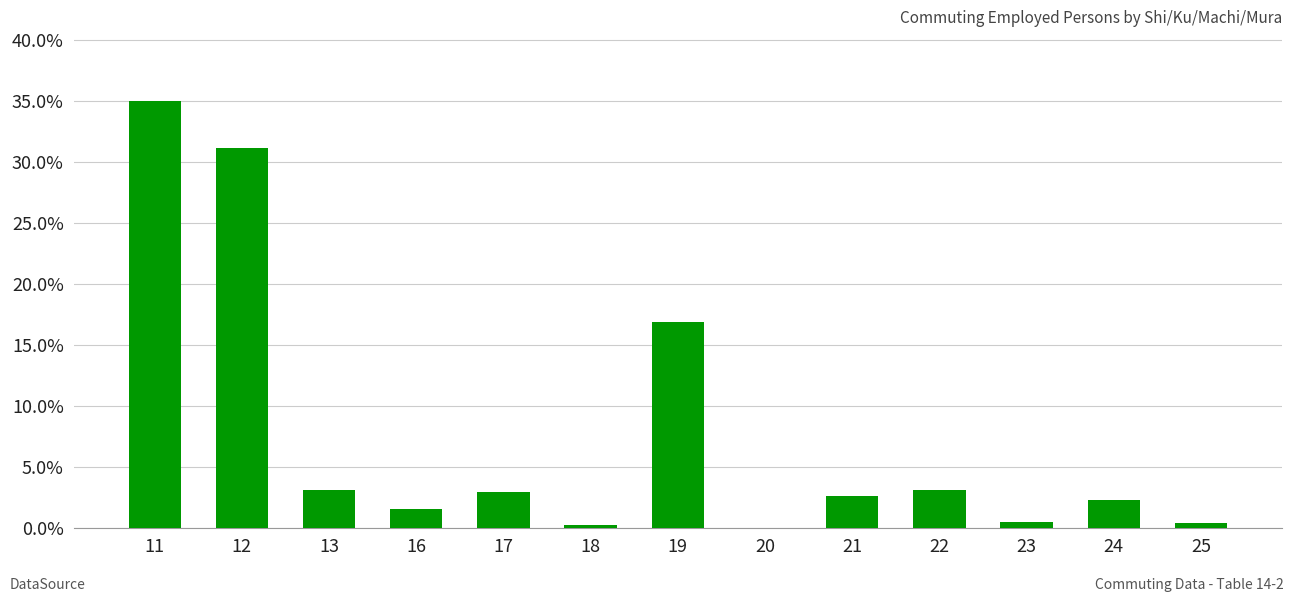

Between 19 and 21, which is larger?

19